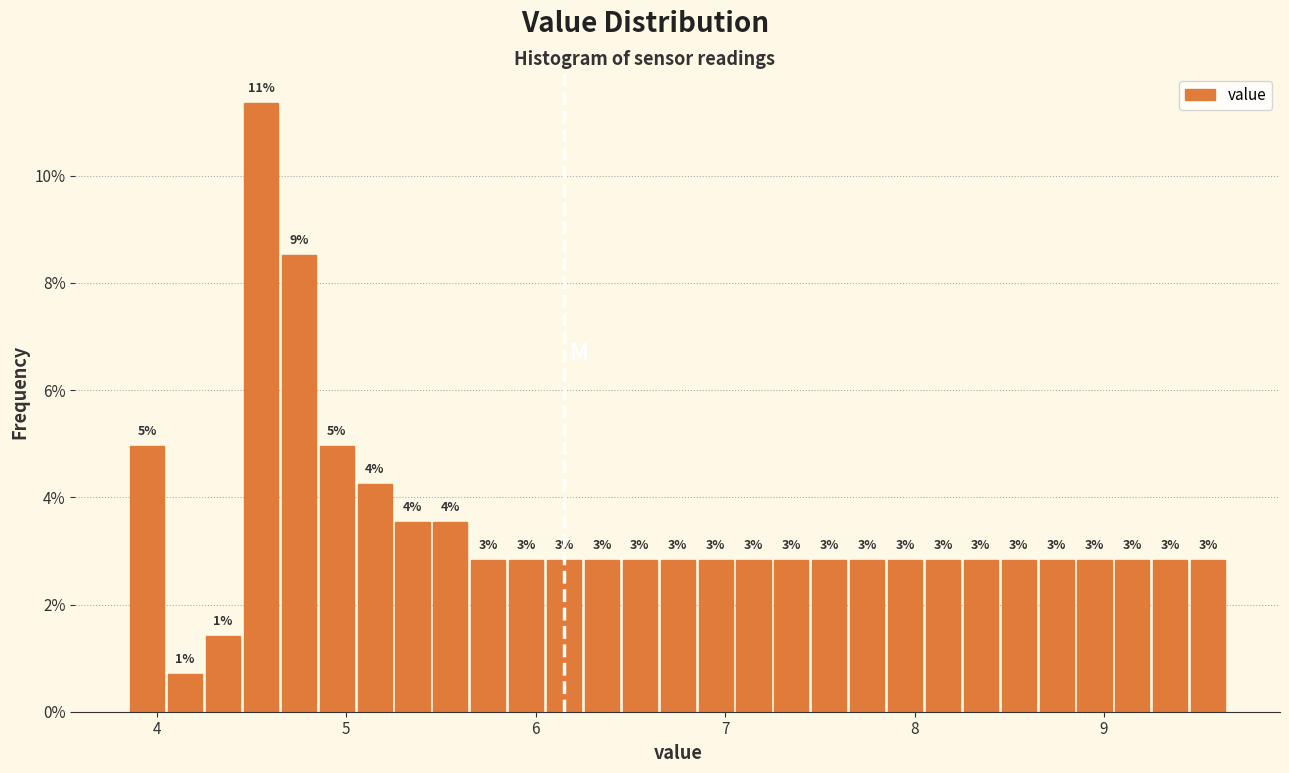

Read against the x-axis, roughly where is the centre of the tallest bar?

4.6